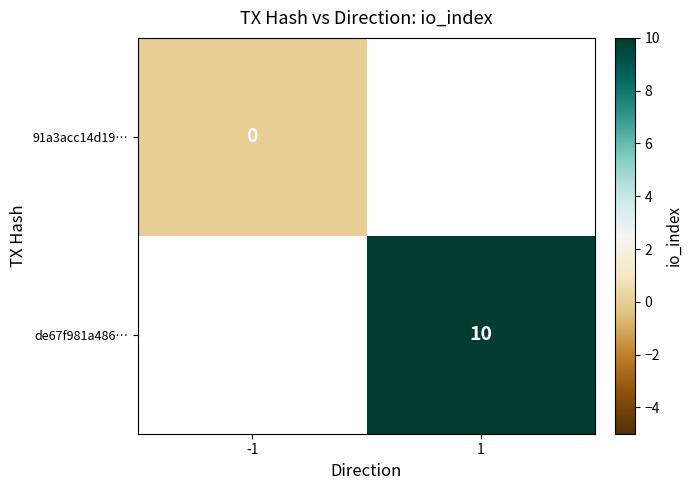

The de67f981a486… series shows 4 at 1. True or false?

False